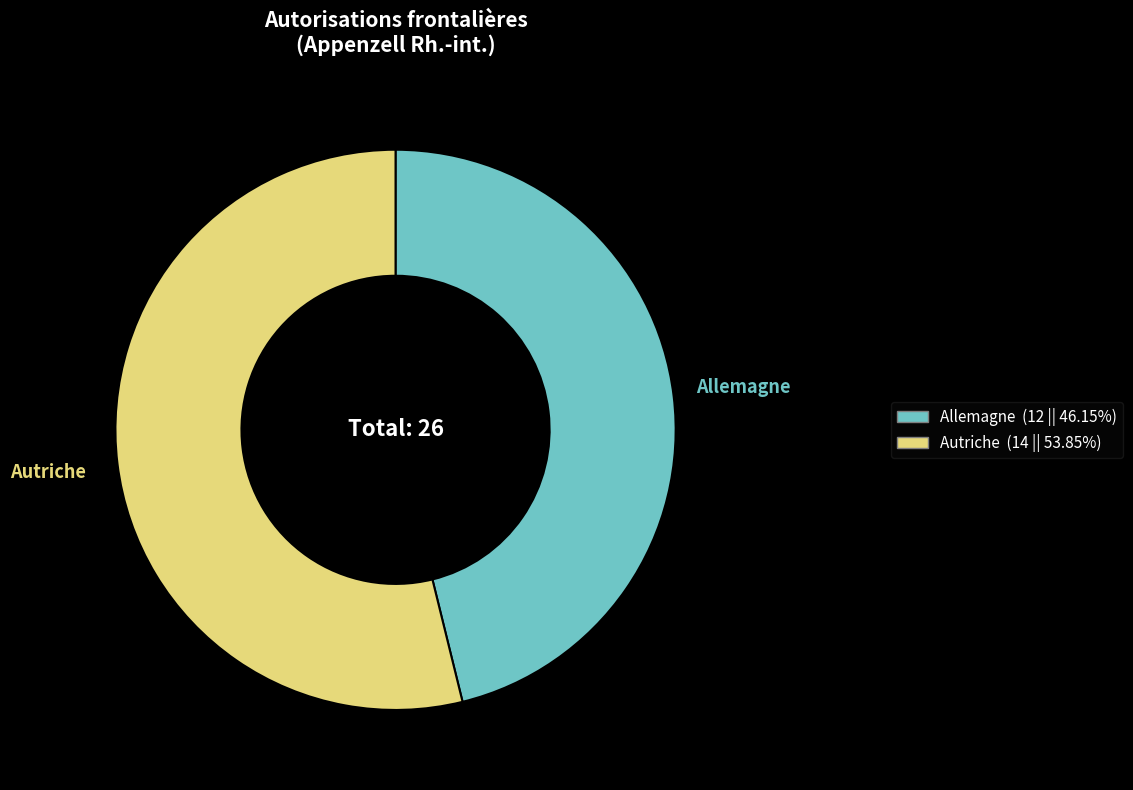

Combined, do Allemagne and Autriche account for over 50%?

Yes